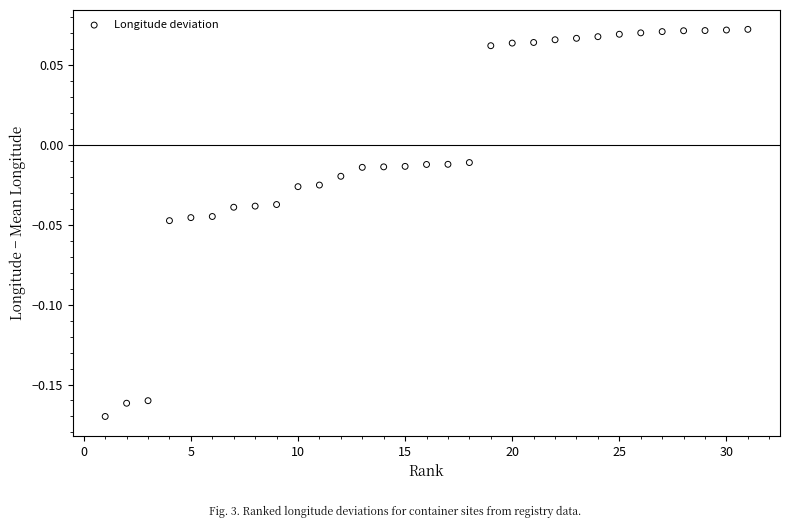

How many data points are displayed?

31